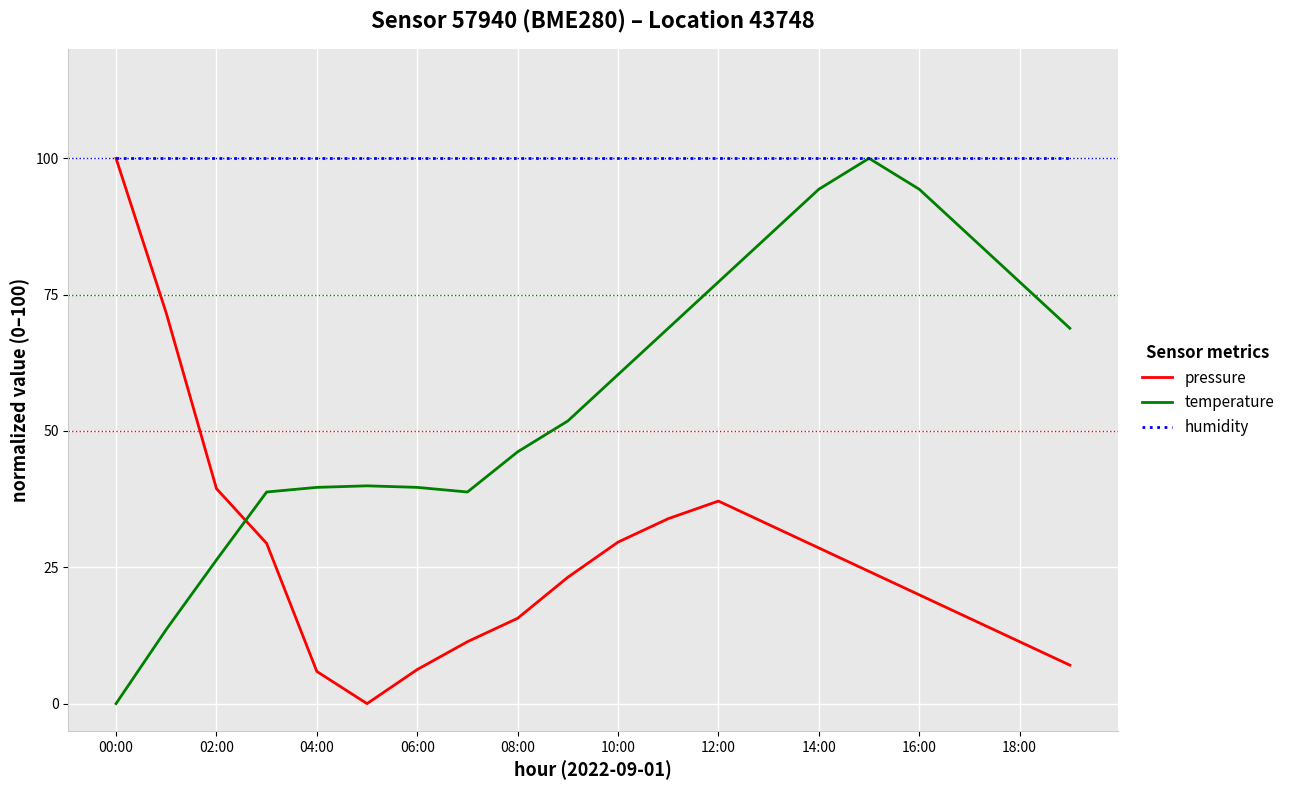

Rank the series by their average value, from highest to lowest.

humidity, temperature, pressure